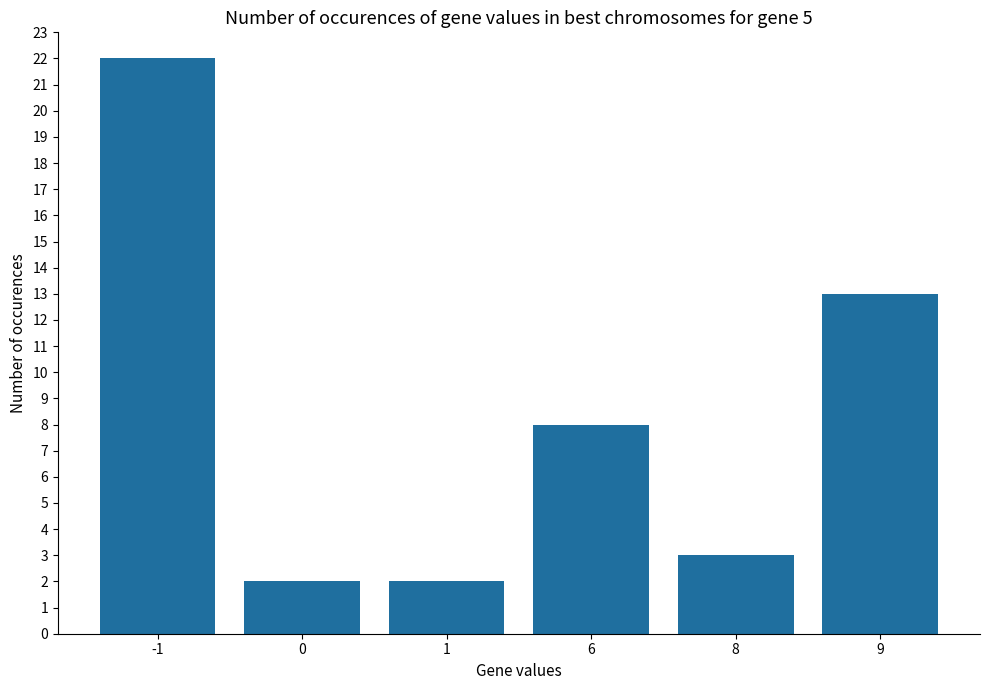

Reading right to left, transcribe all the data shown in this chart.

13	3	8	2	2	22